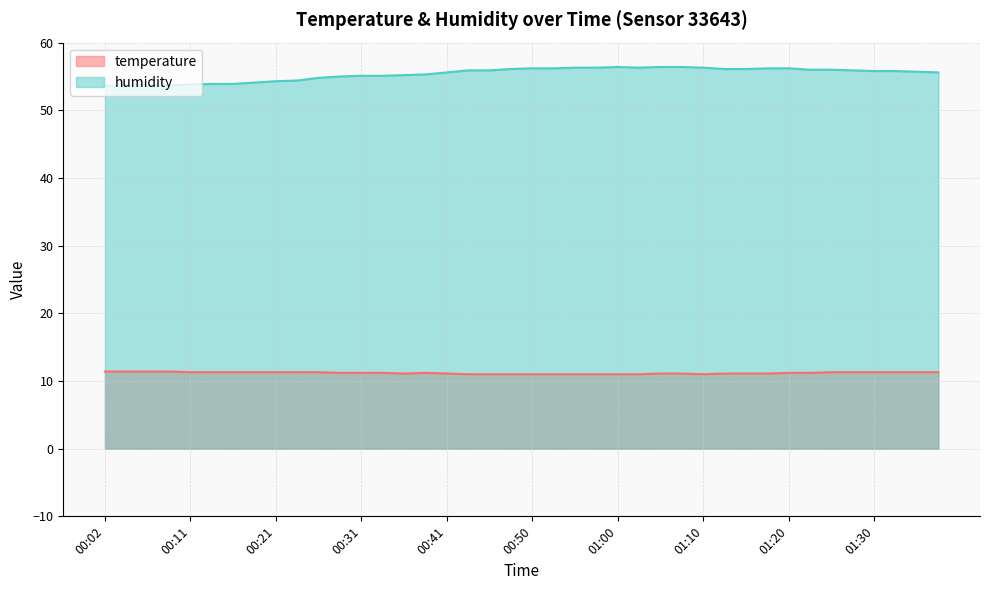

List the labels in order of humidity value, largest first.

01:00, 01:05, 01:08, 00:55, 00:58, 01:03, 01:10, 00:50, 00:53, 01:17, 01:20, 00:48, 01:13, 01:15, 01:22, 01:25, 00:43, 00:46, 01:27, 01:30, 01:32, 01:35, 00:41, 01:37, 00:38, 00:36, 00:31, 00:33, 00:28, 00:26, 00:23, 00:21, 00:19, 00:14, 00:16, 00:11, 00:04, 00:06, 00:09, 00:02